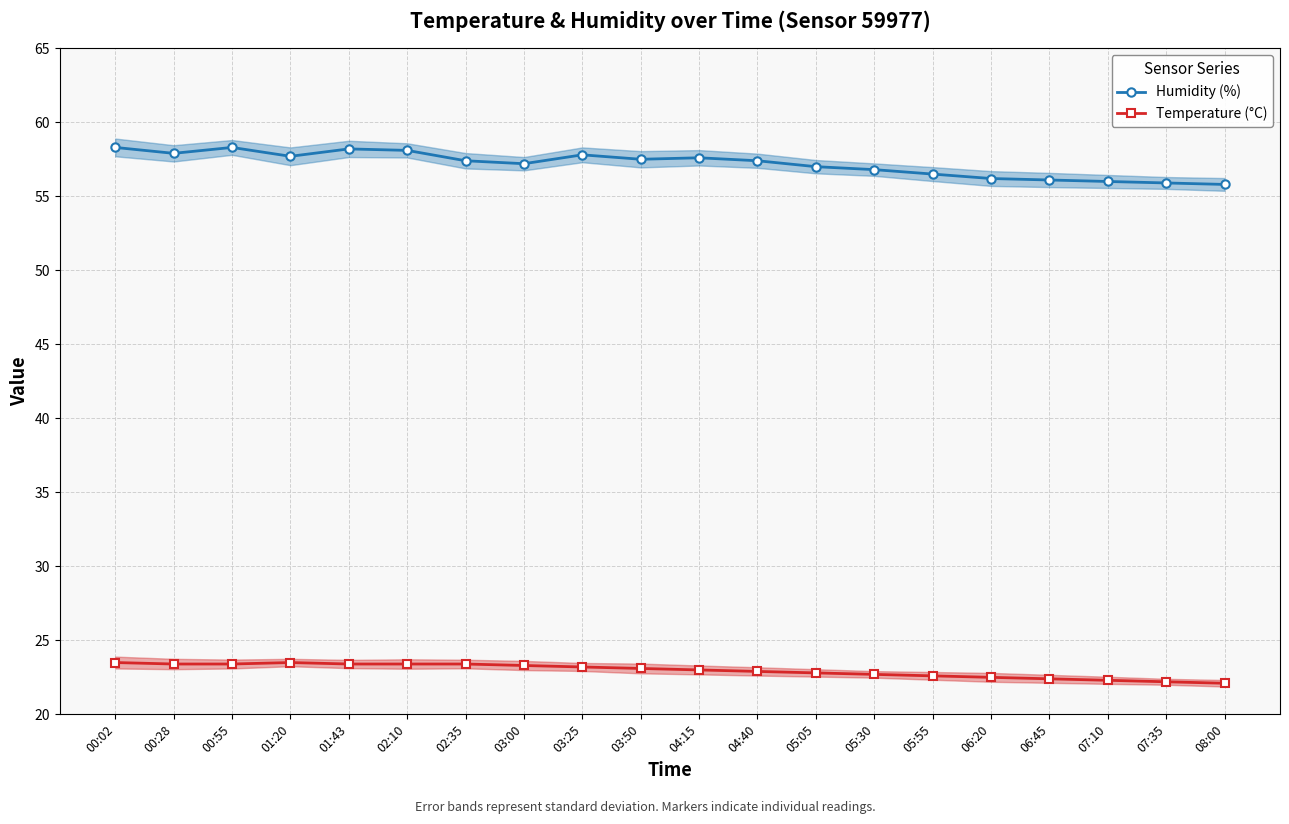

Rank the series at 06:20 from lowest to highest value.

Temperature (°C), Humidity (%)